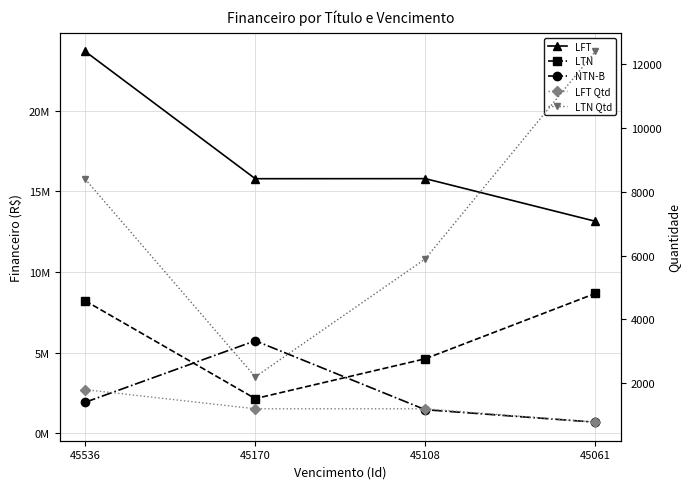

Reading left to right, extract all data points from this chart.

LFT: 23668246.6	15778831.0	15782413.8	13139463.9
LTN: 8214121.8	2151317.6	4622672.4	8671126.5
NTN-B: 1923824.9	5737075.8	1464094.0	691315.5
LFT Qtd: 1800.0	1200.0	1200.0	780.0
LTN Qtd: 8400.0	2200.0	5900.0	12400.0